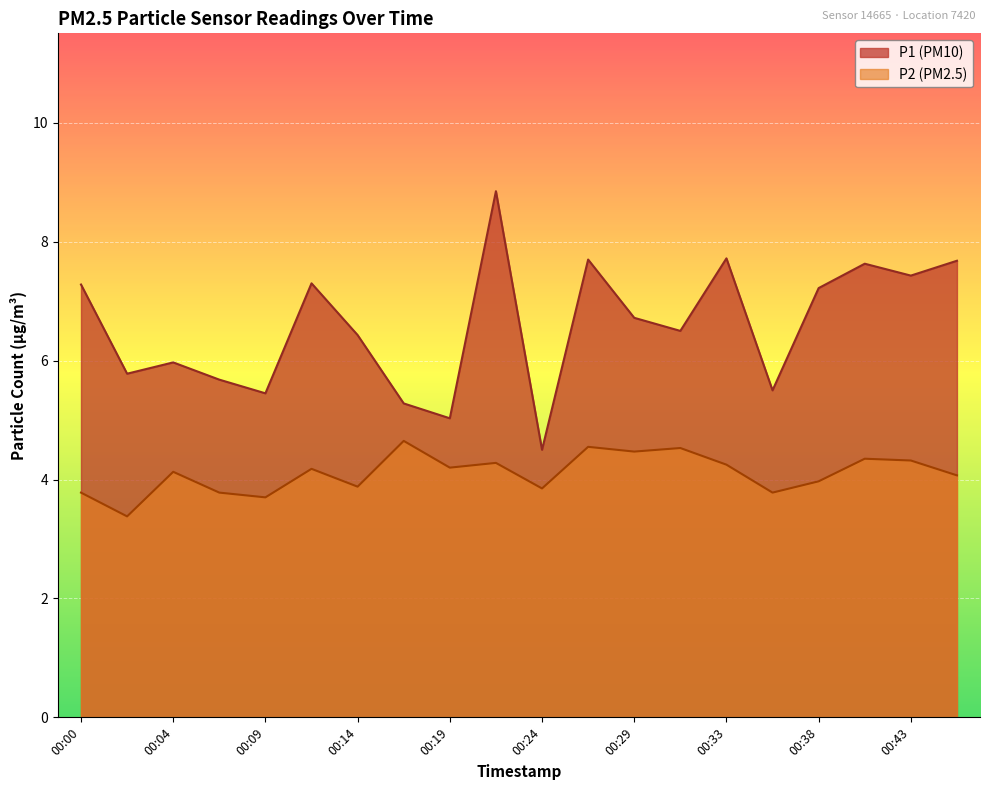

What is the total value across all series at 00:04?

10.1